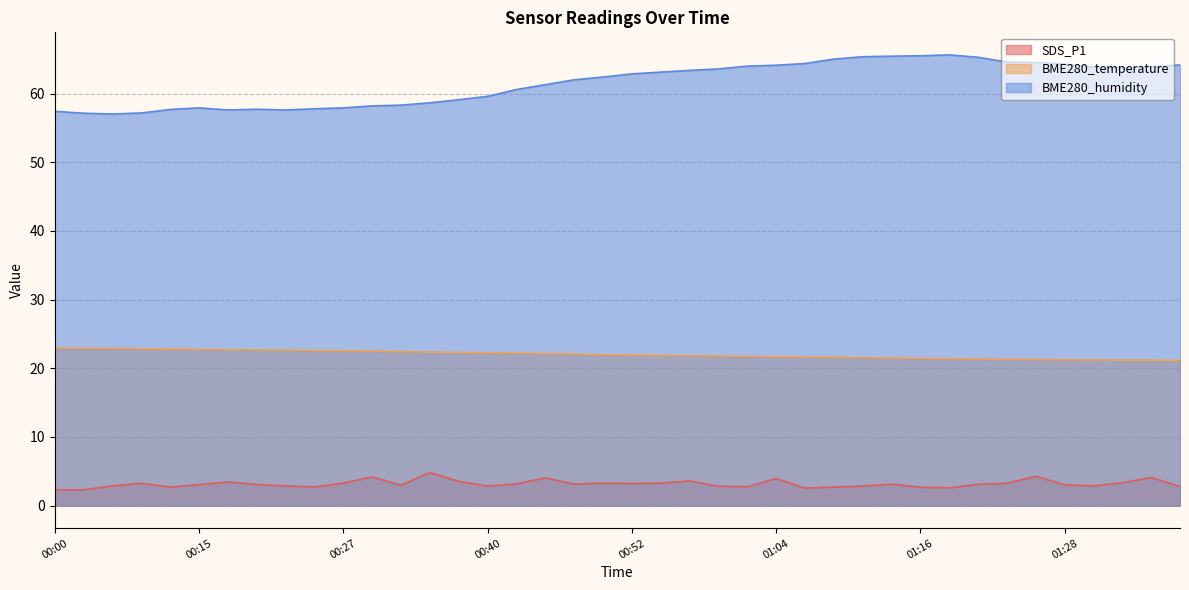

What is the total value across all series at 01:19?

89.7